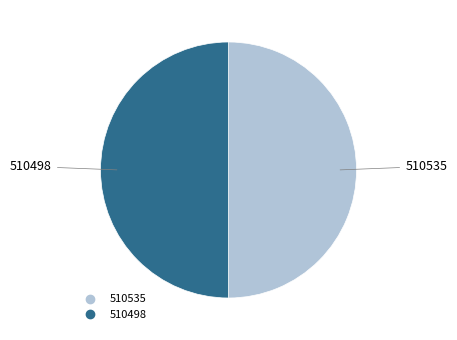

Is the sum of 510498 and 510535 greater than half?

Yes